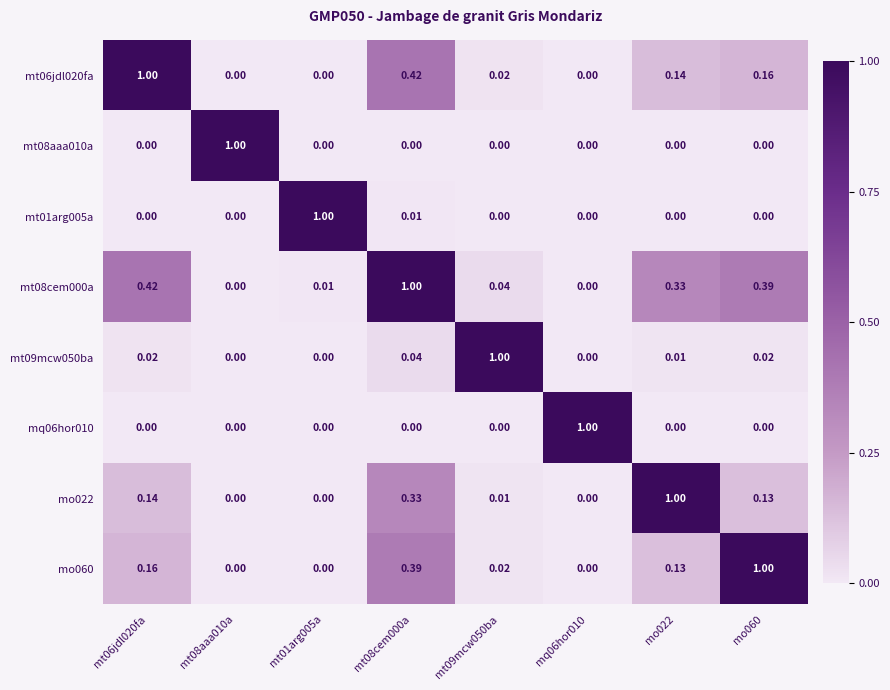

Is the value of mt08cem000a at mt09mcw050ba greater than the value of mo060 at mt09mcw050ba?

Yes